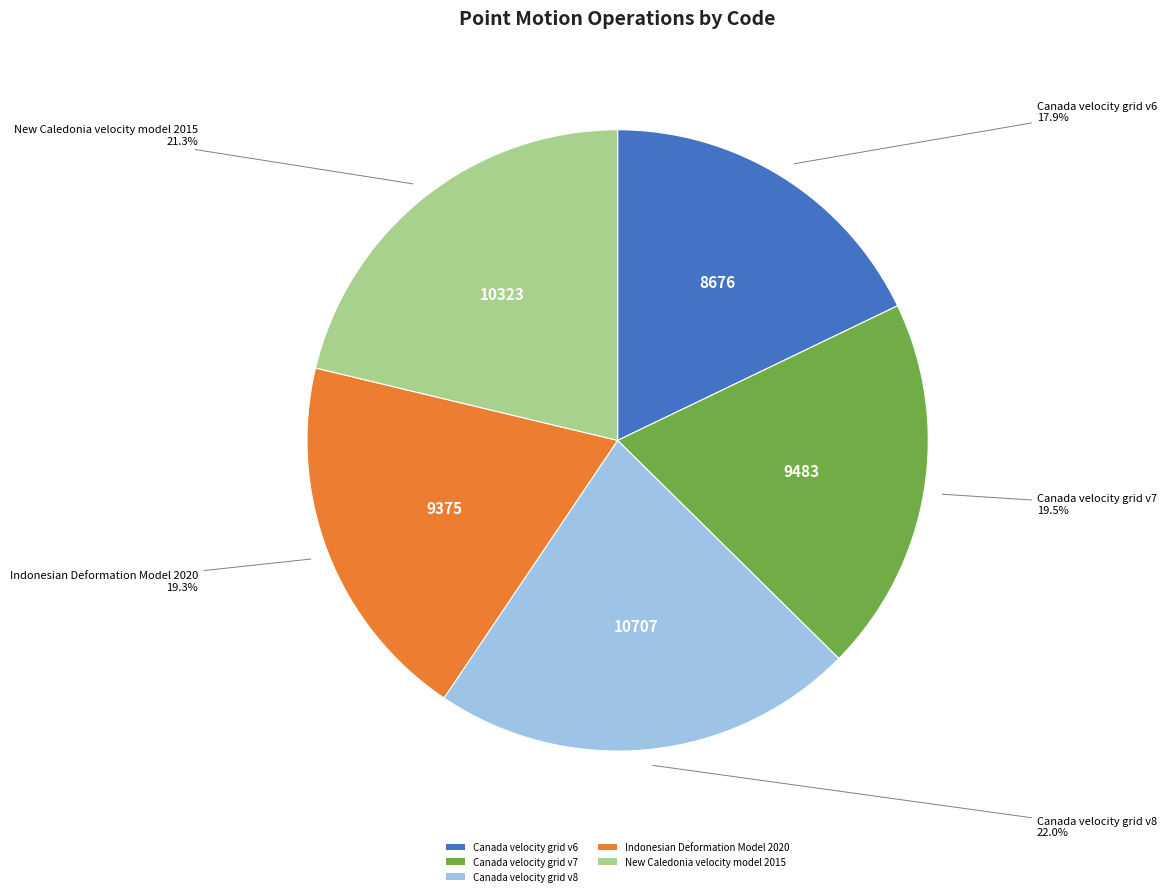

True or false: New Caledonia velocity model 2015 accounts for 15% of the total.

False